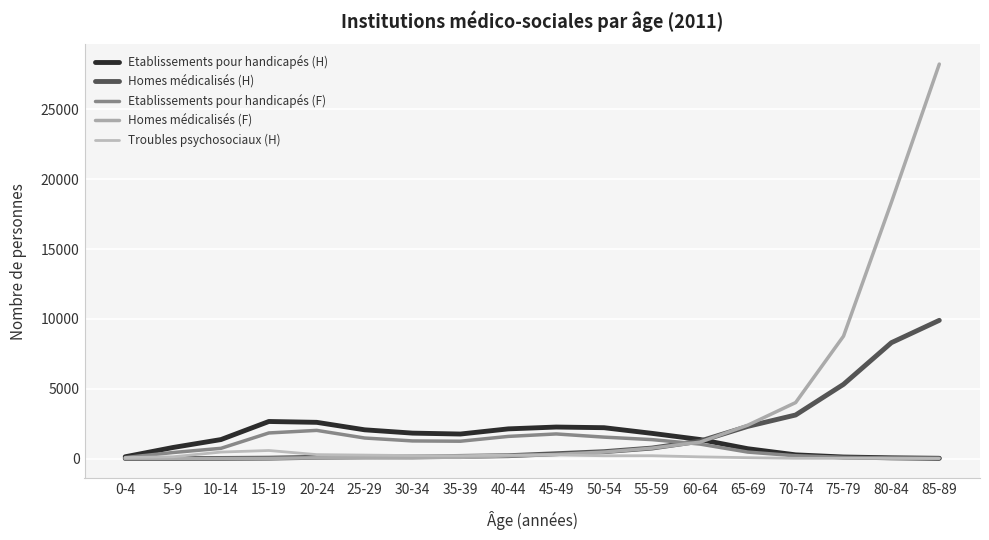

At how many categories does at least one series exceed 19908?

1